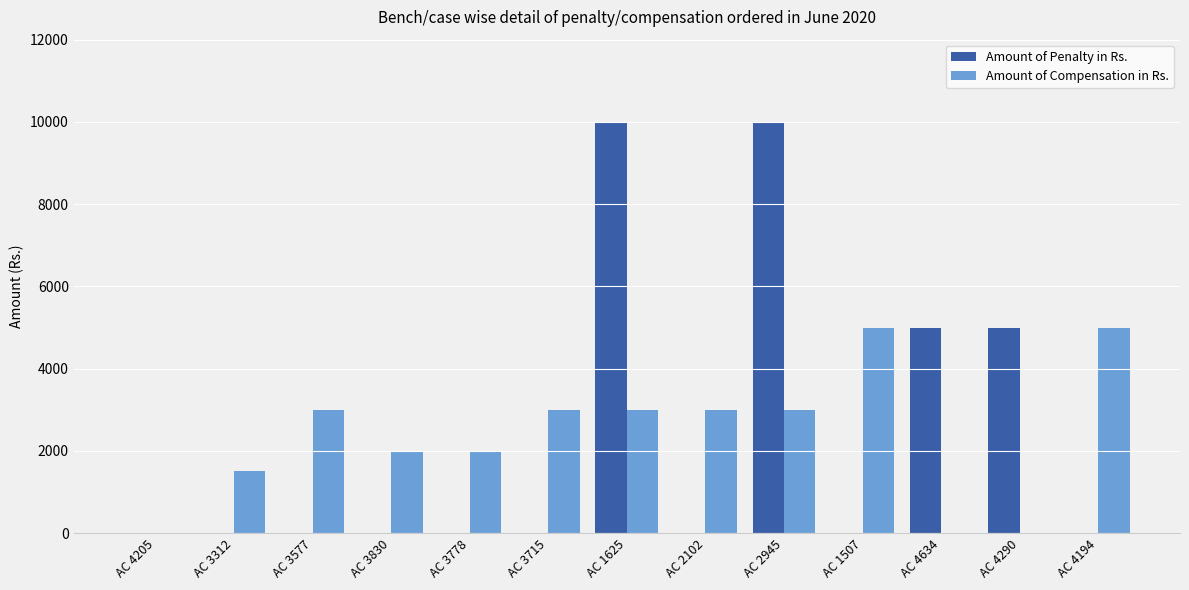

What is the total value across all series at AC 3778?

2000